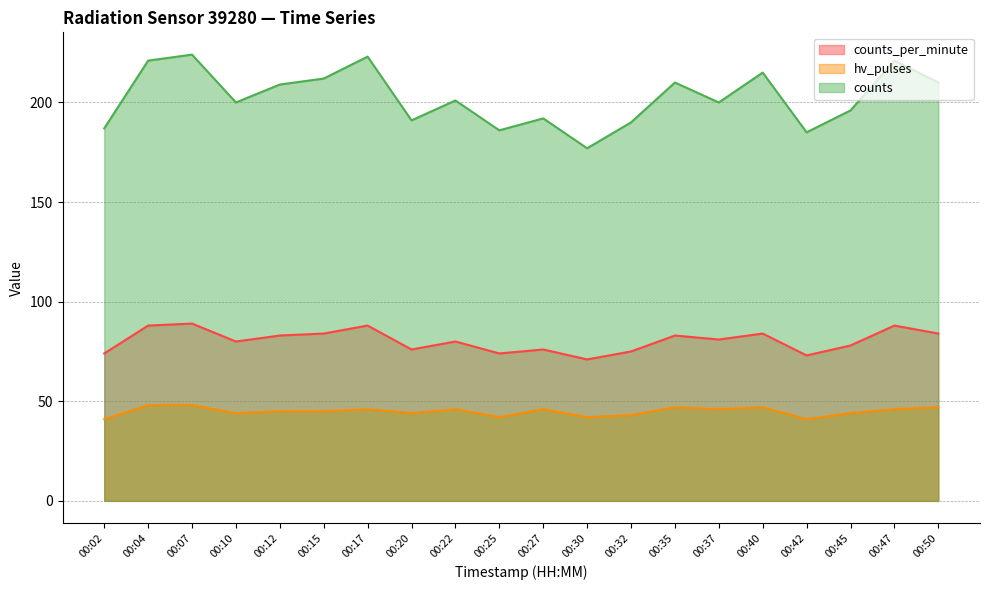

What is the value of the counts_per_minute point at the 1st from the left?

74